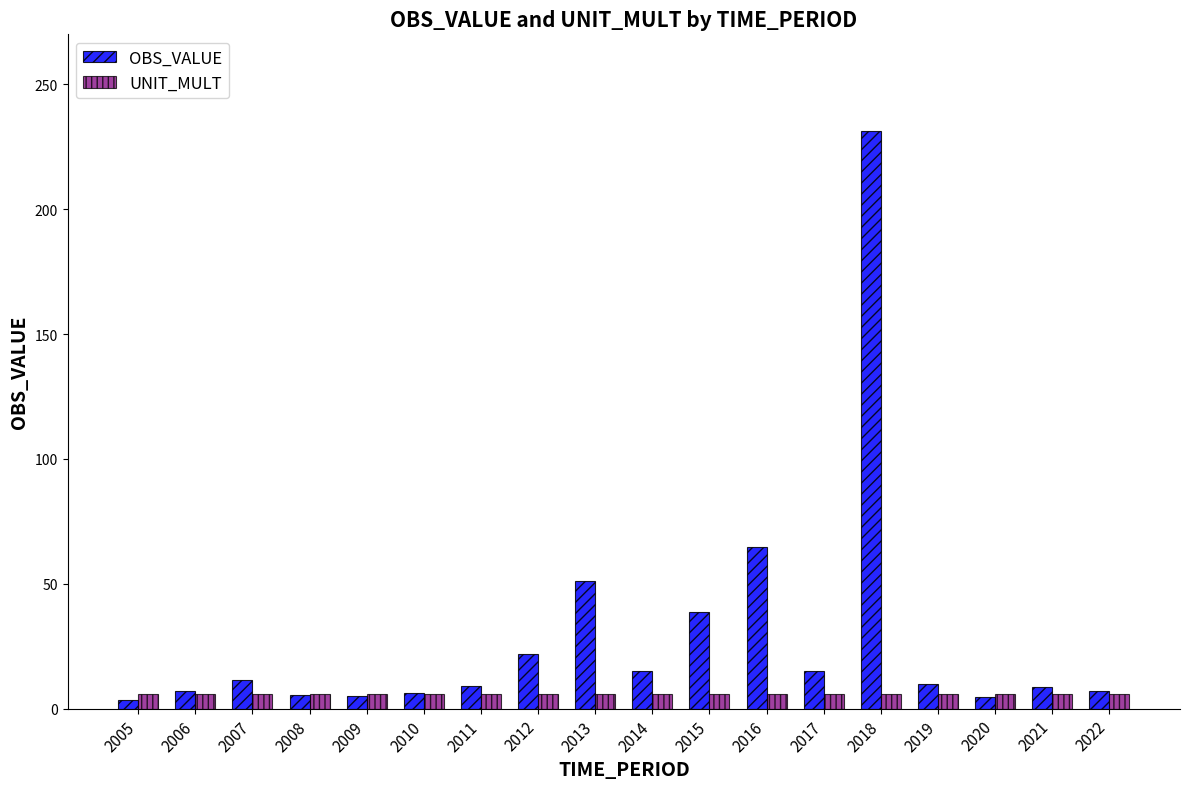

At which label is OBS_VALUE closest to 117?

2016